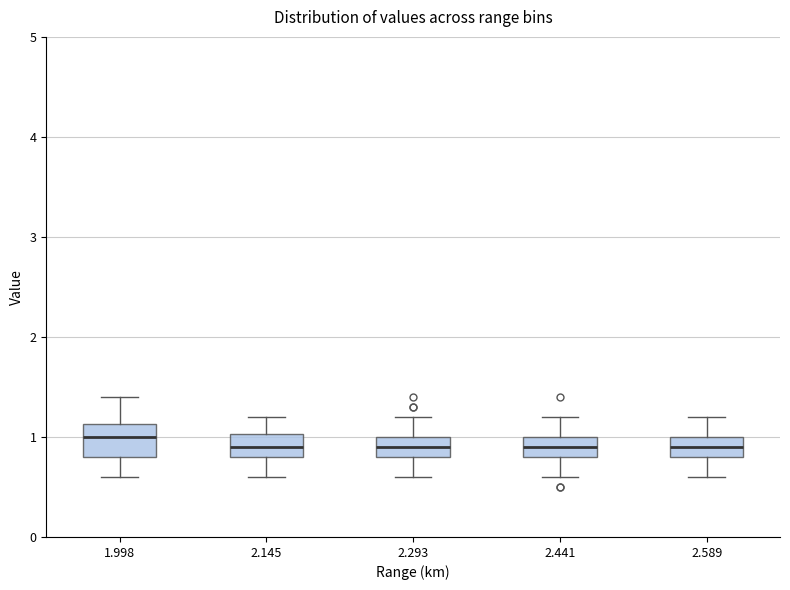

Reading left to right, transcribe this box plot: for each box, give where its median line is, the range the box spans, and where its two whiskers end, as read against the y-axis. The values are not printed on the chart, so give them approximately, as read against the axis.

1.998: median 1.0, box 0.8 to 1.1, whiskers 0.6 to 1.4
2.145: median 0.9, box 0.8 to 1.0, whiskers 0.6 to 1.2
2.293: median 0.9, box 0.8 to 1.0, whiskers 0.6 to 1.2
2.441: median 0.9, box 0.8 to 1.0, whiskers 0.6 to 1.2
2.589: median 0.9, box 0.8 to 1.0, whiskers 0.6 to 1.2